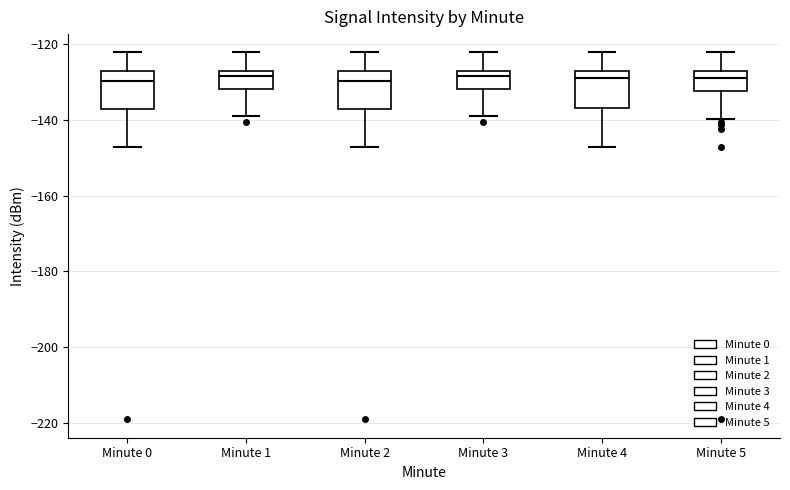

Where does the lower whisker of the box for Minute 1 end on the y-axis? The values are not printed on the chart, so give them approximately, as read against the axis.

-138